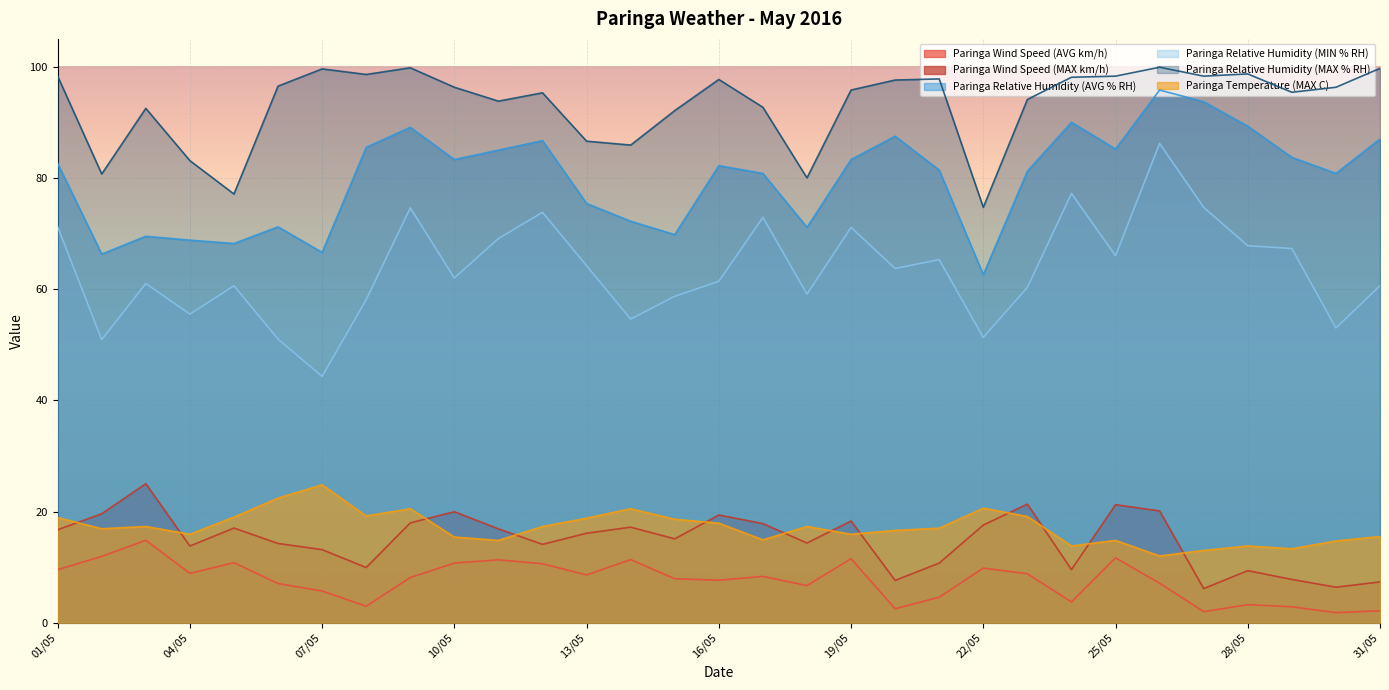

Reading left to right, extract all data points from this chart.

Paringa Wind Speed (AVG km/h): 9.5	11.9	14.8	8.9	10.8	7.0	5.7	3.0	8.1	10.7	11.3	10.6	8.6	11.3	7.9	7.6	8.3	6.7	11.5	2.5	4.6	9.8	8.8	3.7	11.7	7.1	2.0	3.2	2.9	1.8	2.1
Paringa Wind Speed (MAX km/h): 16.7	19.6	25.0	13.8	17.0	14.2	13.1	9.9	17.9	19.9	16.9	14.1	16.1	17.2	15.1	19.4	17.8	14.3	18.3	7.6	10.7	17.6	21.3	9.6	21.2	20.1	6.1	9.4	7.8	6.4	7.3
Paringa Relative Humidity (AVG % RH): 82.6	66.3	69.5	68.8	68.2	71.2	66.6	85.5	89.1	83.3	85.0	86.7	75.4	72.2	69.8	82.2	80.8	71.1	83.3	87.5	81.4	62.6	81.2	90.0	85.2	95.8	93.7	89.3	83.7	80.8	87.0
Paringa Relative Humidity (MIN % RH): 71.2	50.9	61.0	55.5	60.6	51.0	44.3	58.1	74.6	62.0	69.1	73.8	64.2	54.6	58.7	61.4	72.9	59.1	71.1	63.7	65.3	51.3	60.3	77.2	66.0	86.2	74.7	67.8	67.3	53.0	60.6
Paringa Relative Humidity (MAX % RH): 98.3	80.7	92.5	83.1	77.1	96.5	99.6	98.6	99.8	96.3	93.8	95.3	86.6	85.9	92.1	97.7	92.7	80.0	95.8	97.6	97.8	74.7	94.1	98.1	98.3	99.9	98.3	98.7	95.4	96.3	99.7
Paringa Temperature (MAX C): 18.9	16.9	17.3	15.9	19.0	22.4	24.8	19.2	20.5	15.4	14.8	17.3	18.8	20.5	18.6	17.9	14.9	17.3	15.9	16.6	17.0	20.6	19.1	13.8	14.8	12.0	13.0	13.8	13.3	14.7	15.5